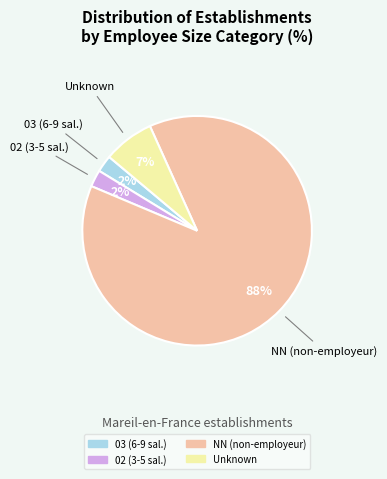

To the nearest percent, what is the average slice percentage?

25%